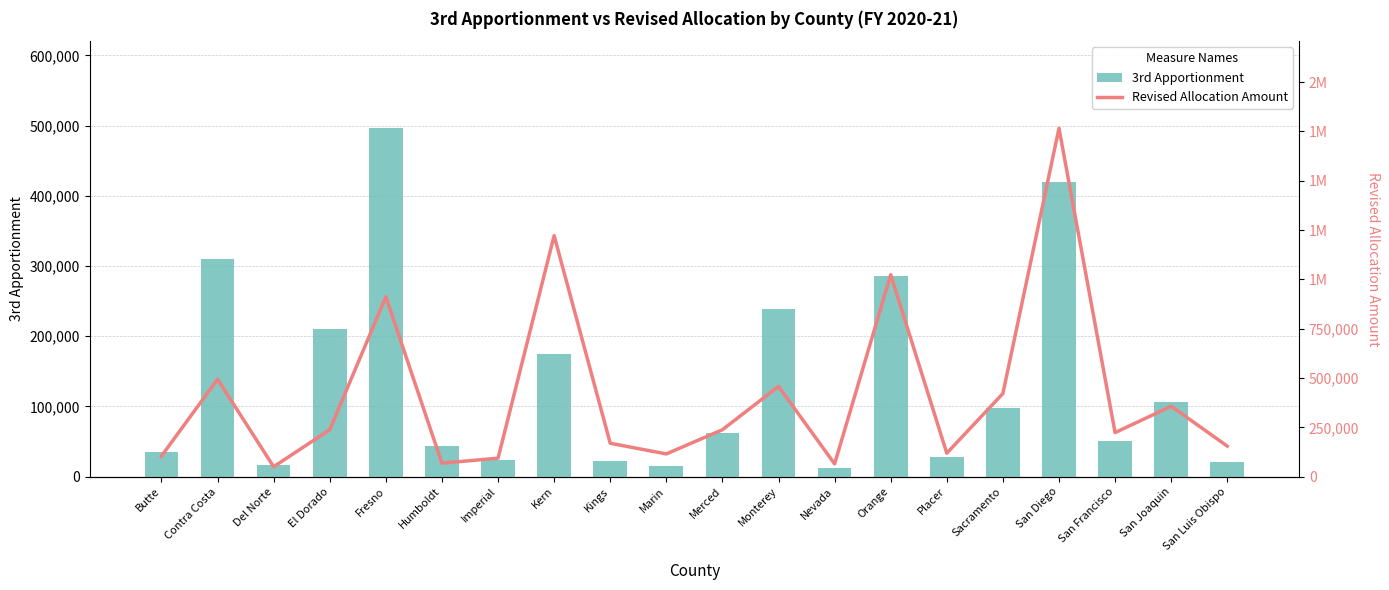

At which category is the sum across all series the highest?

San Diego